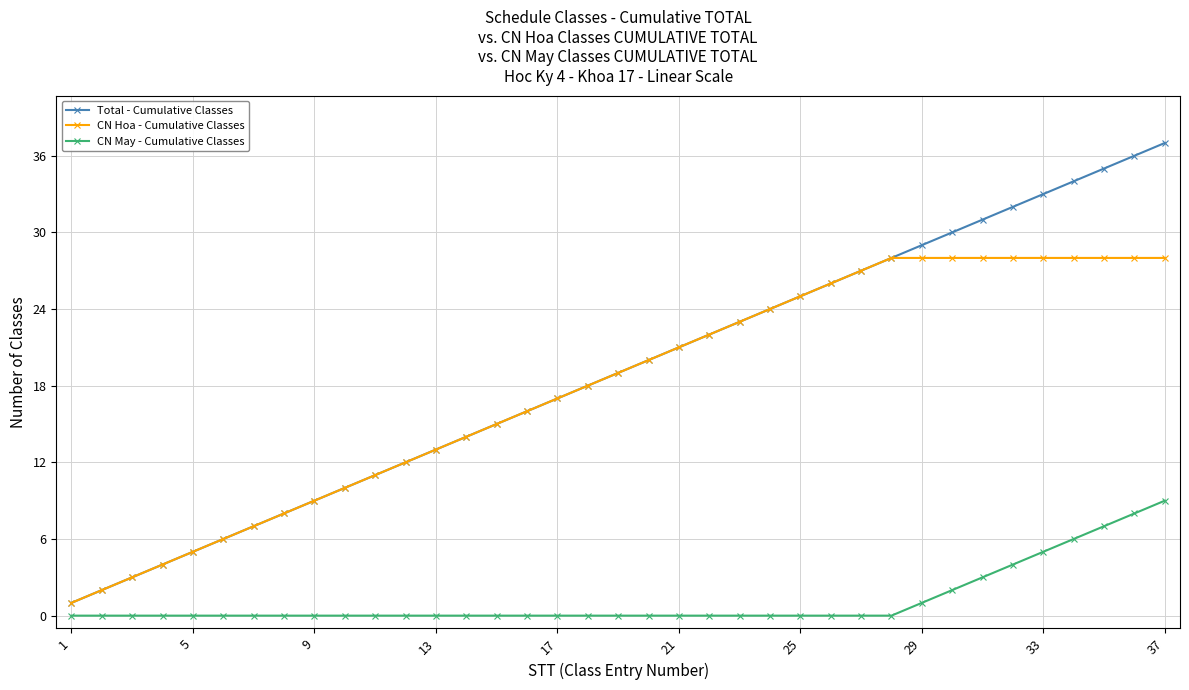

How many data points does each series have?

37